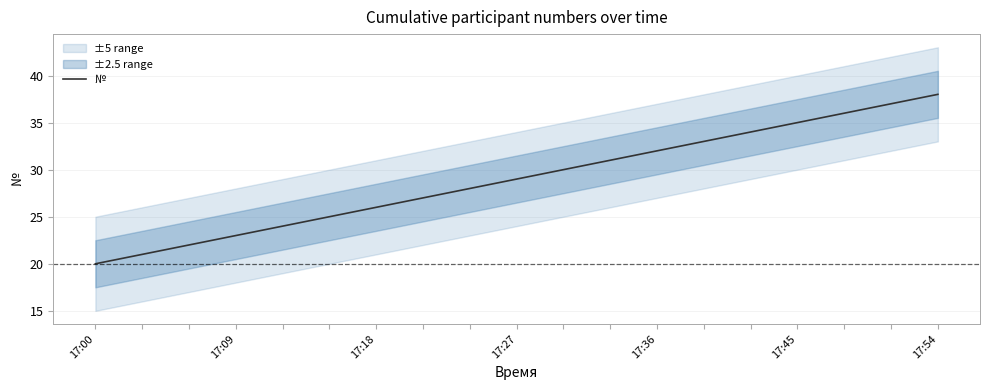

What position from the left is 18?

19